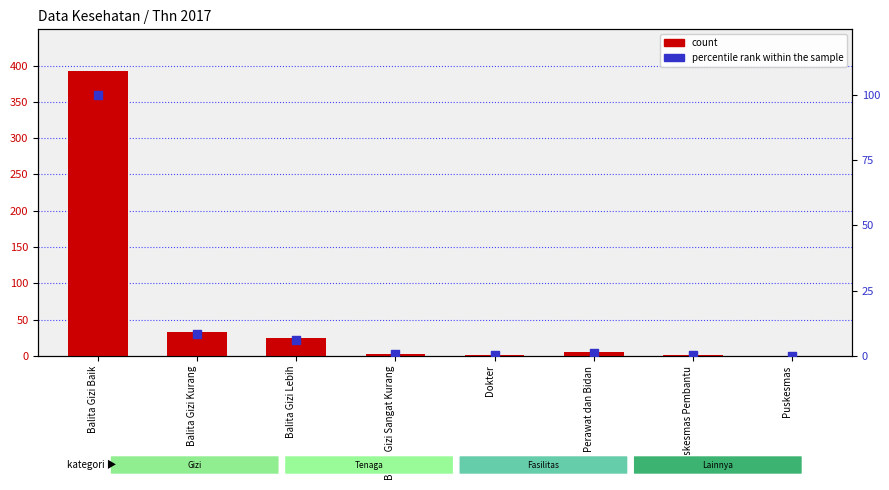

Which series reaches the maximum Y coordinate?

count